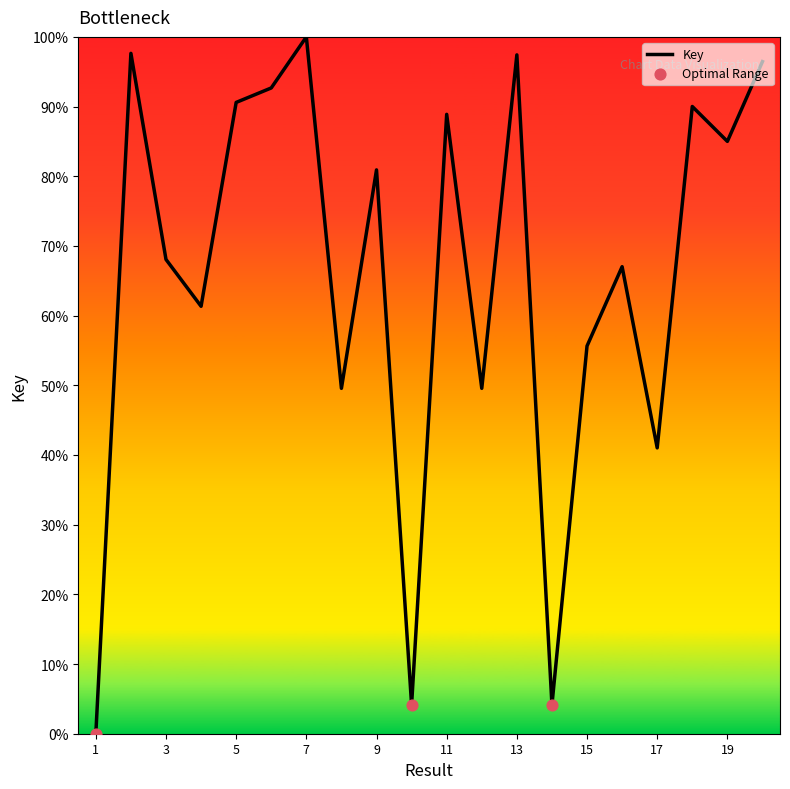

What is the maximum value shown in the chart?

100.0